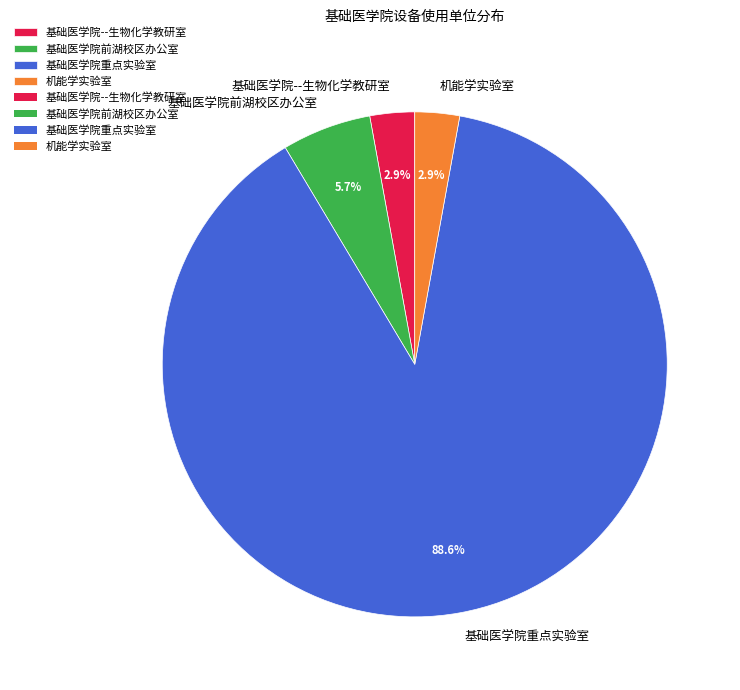

To the nearest percent, what is the average slice percentage?

25%